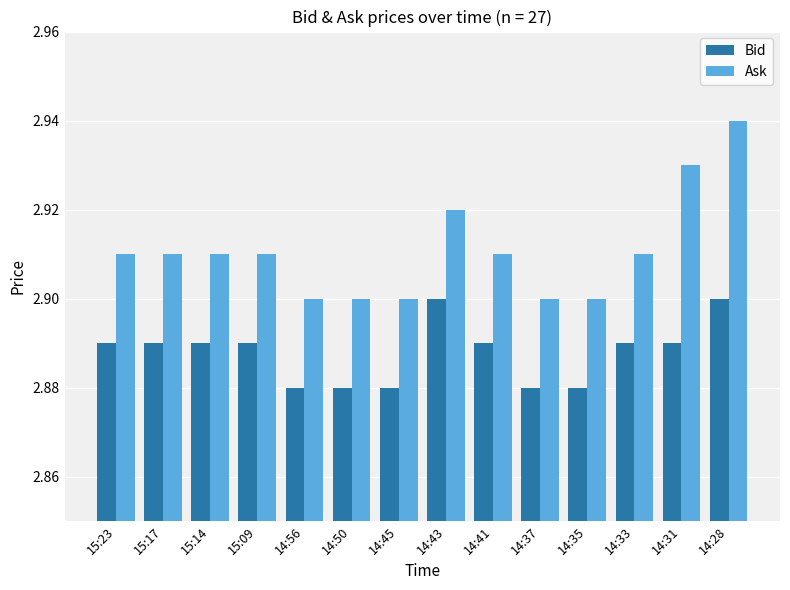

Between 15:23 and 14:31, which series saw the biggest shift?

Ask